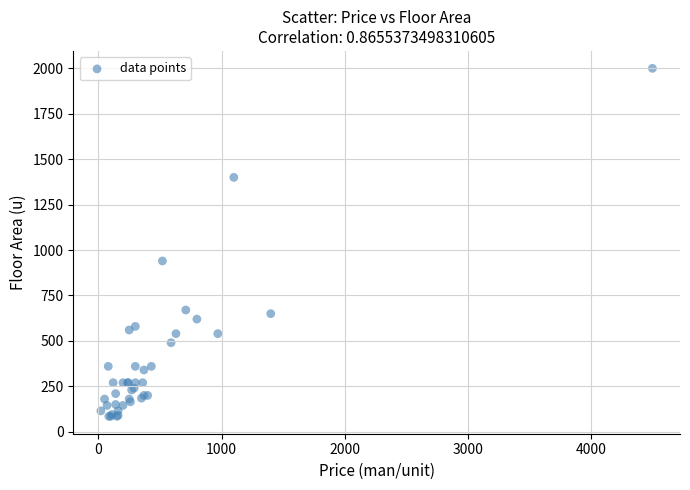

What Y value in the scatter plot is closest to 1042?

940